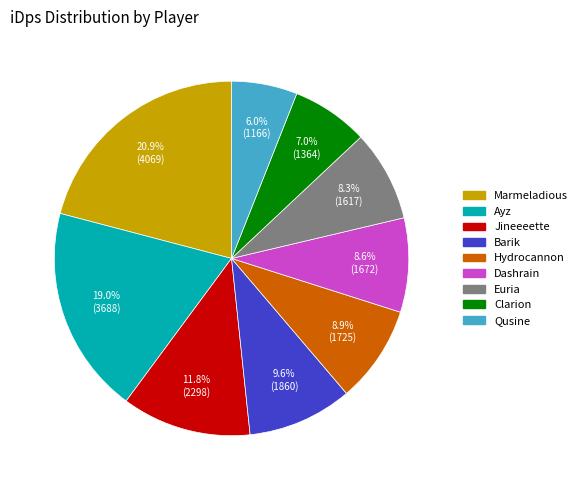

What is the smallest slice in the pie chart?

Qusine